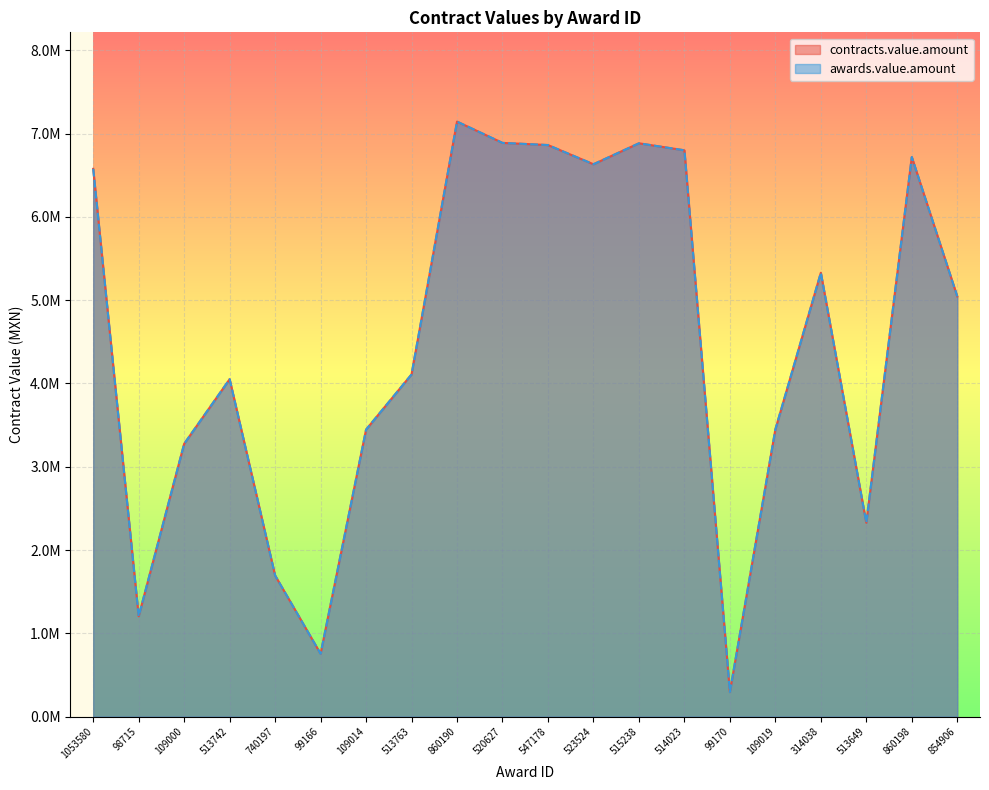

What is the highest value of the awards.value.amount series?

7144431.2